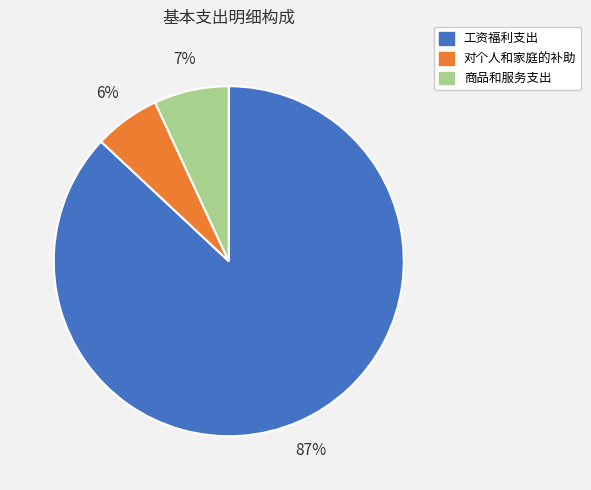

Which category has the smallest portion of the pie?

对个人和家庭的补助